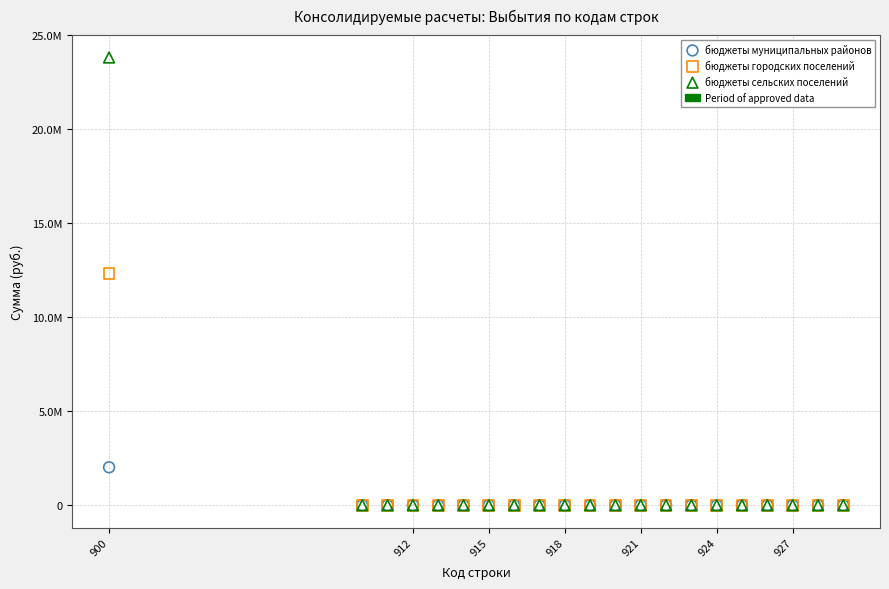

Which series reaches the maximum Y coordinate?

бюджеты сельских поселений